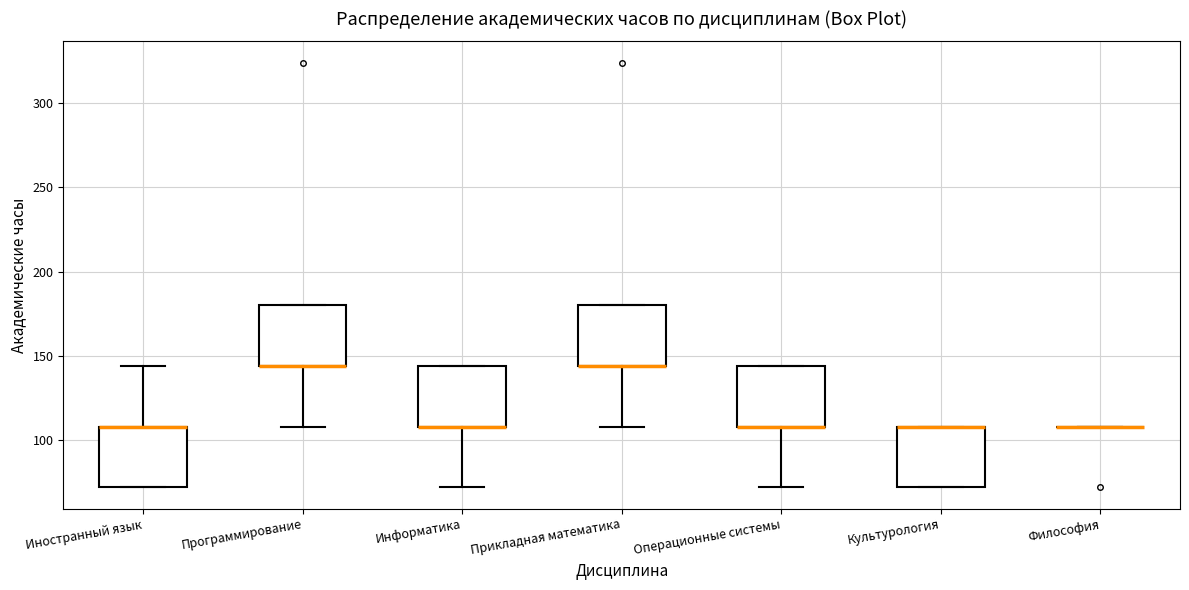

Reading left to right, transcribe this box plot: for each box, give where its median line is, the range the box spans, and where its two whiskers end, as read against the y-axis. The values are not printed on the chart, so give them approximately, as read against the axis.

Иностранный язык: median 110 (drawn on the box's upper edge), box 70 to 110, whiskers 70 to 145
Программирование: median 145 (drawn on the box's lower edge), box 145 to 180, whiskers 110 to 180
Информатика: median 110 (drawn on the box's lower edge), box 110 to 145, whiskers 70 to 145
Прикладная математика: median 145 (drawn on the box's lower edge), box 145 to 180, whiskers 110 to 180
Операционные системы: median 110 (drawn on the box's lower edge), box 110 to 145, whiskers 70 to 145
Культурология: median 110 (drawn on the box's upper edge), box 70 to 110, whiskers 70 to 110
Философия: box collapsed to a line at 110, whiskers 110 to 110